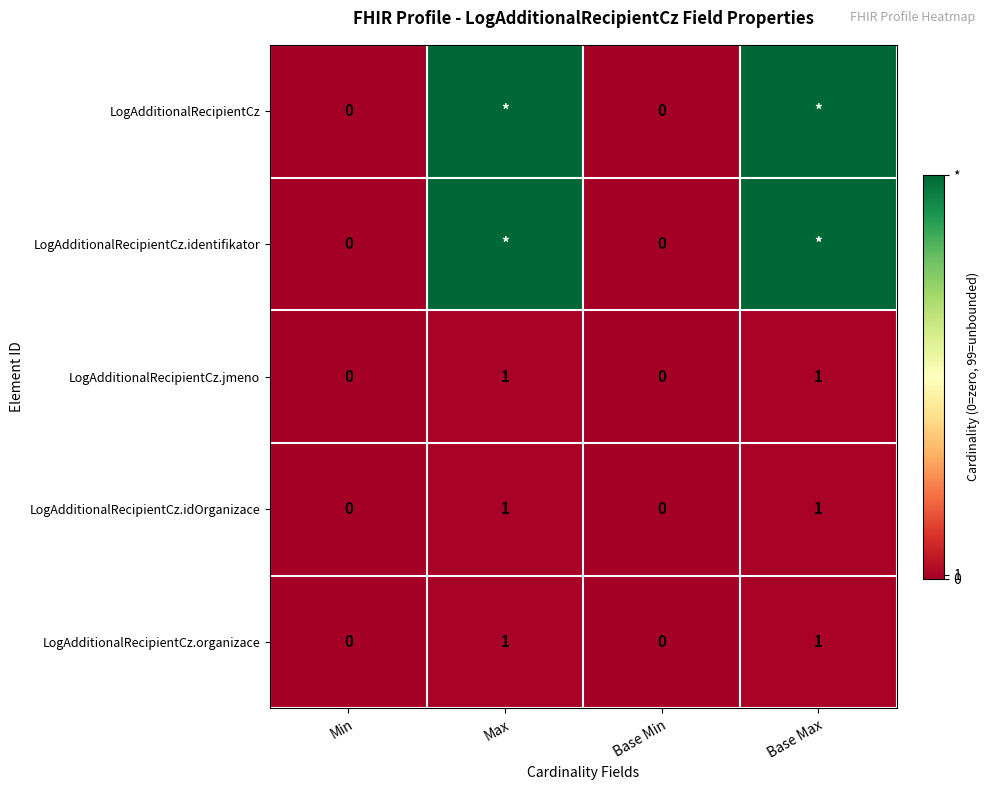

How many LogAdditionalRecipientCz.organizace values are between 0 and 1?

4